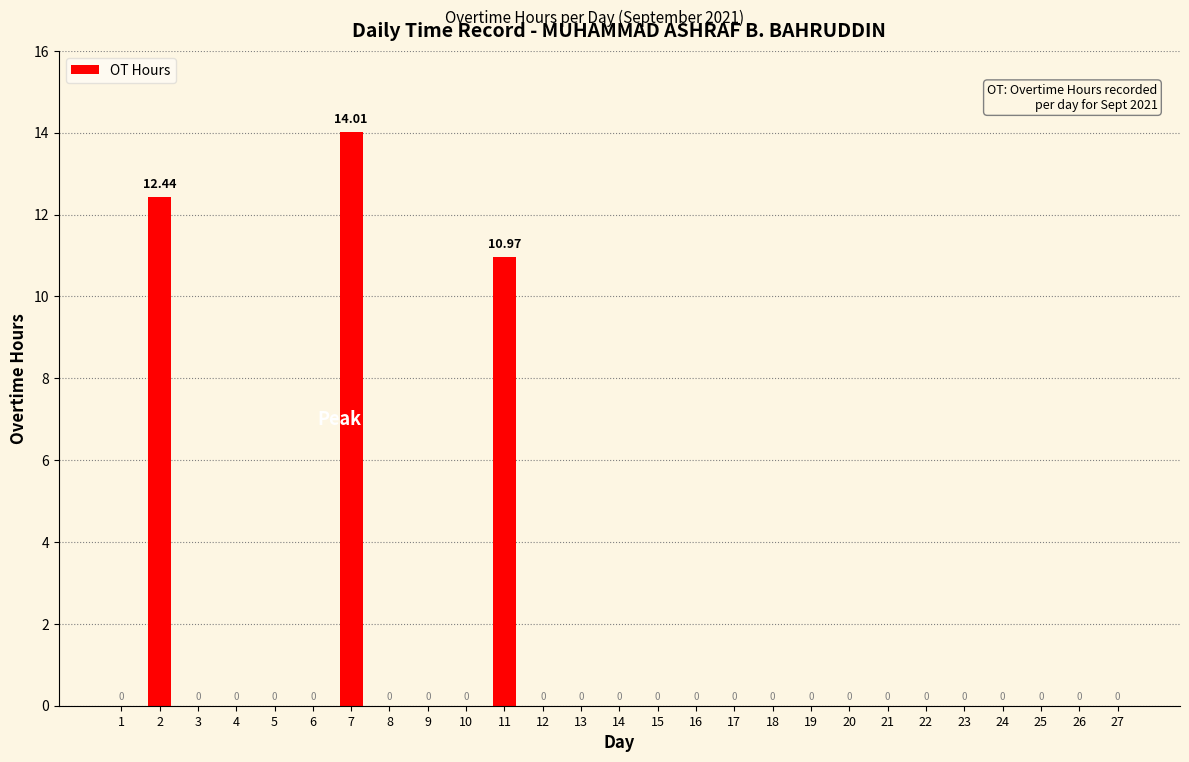

The chart shows a value of 9.5 at 25. True or false?

False